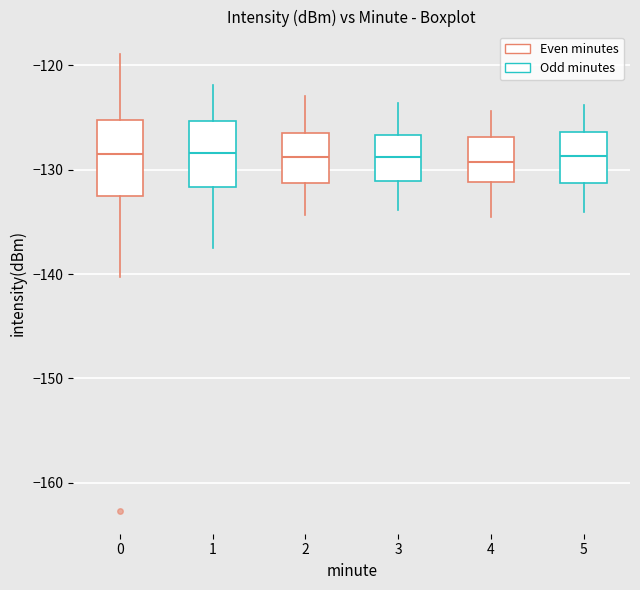

Reading left to right, transcribe this box plot: for each box, give where its median line is, the range the box spans, and where its two whiskers end, as read against the y-axis. The values are not printed on the chart, so give them approximately, as read against the axis.

0: median -129, box -133 to -125, whiskers -140 to -119
1: median -128, box -132 to -125, whiskers -138 to -122
2: median -129, box -131 to -126, whiskers -134 to -123
3: median -129, box -131 to -127, whiskers -134 to -124
4: median -129, box -131 to -127, whiskers -134 to -124
5: median -129, box -131 to -126, whiskers -134 to -124